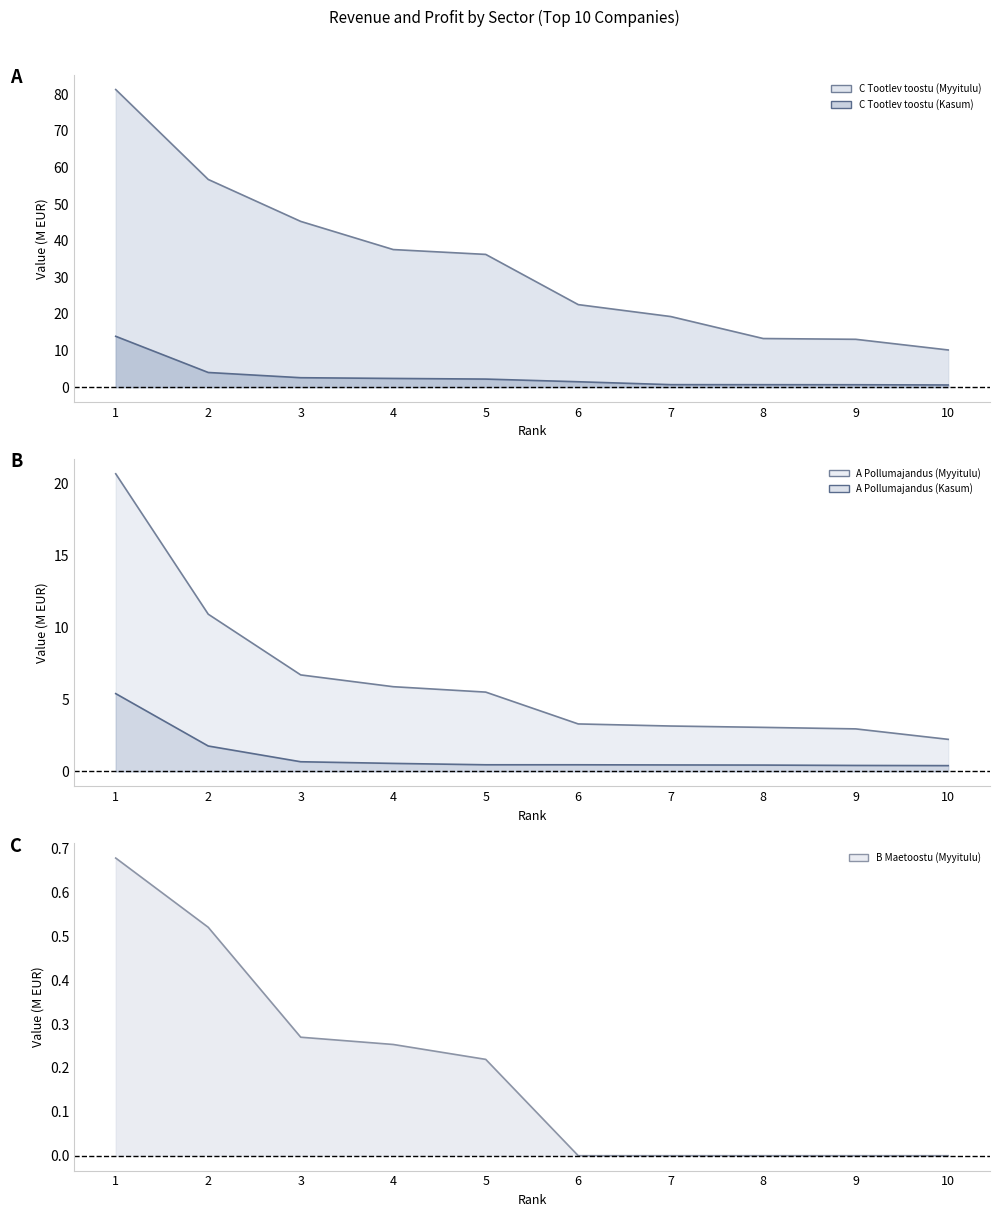

Between 2 and 7, which is larger?

2